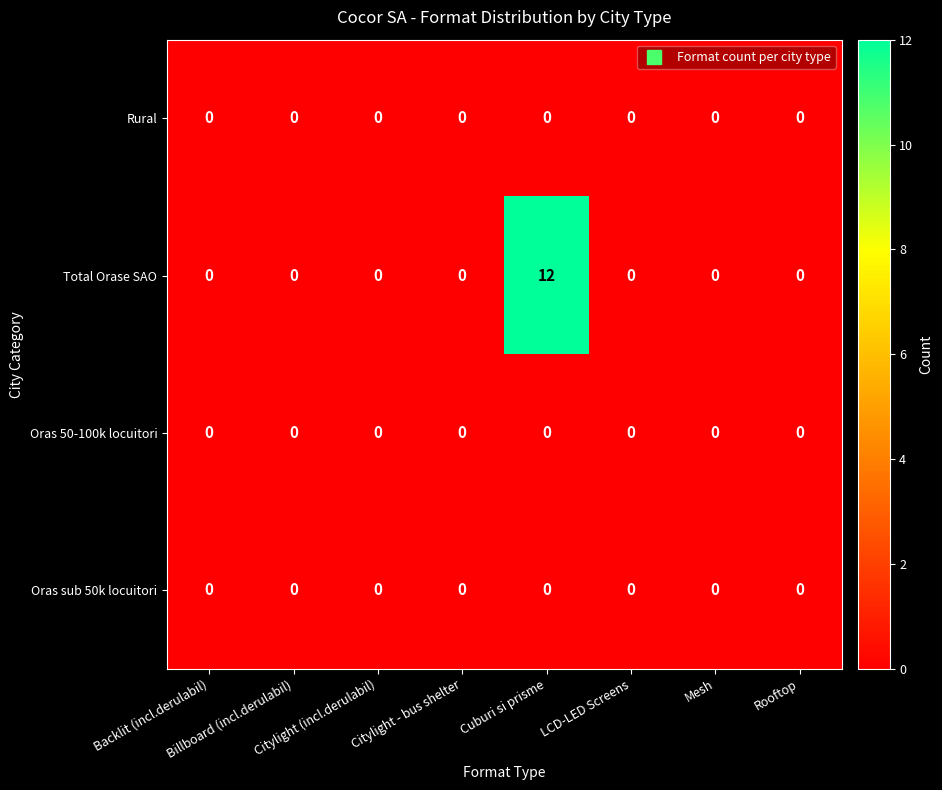

At how many categories does at least one series exceed 1?

1